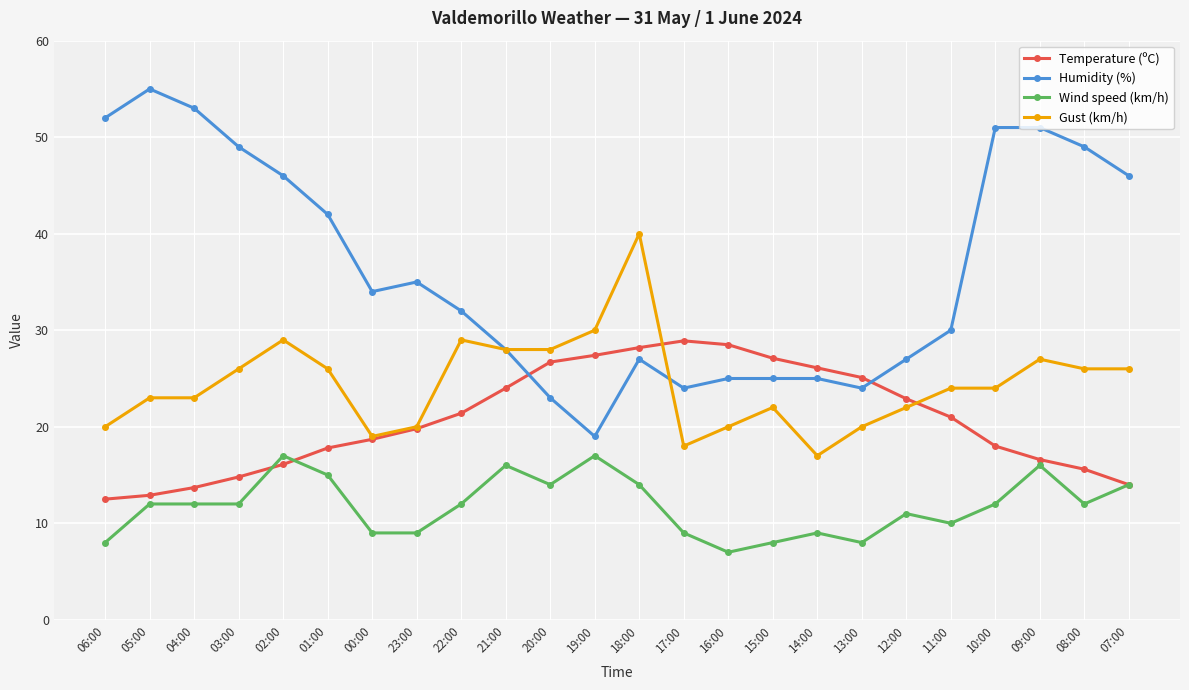

The Humidity (%) series shows 74.0 at 07:00. True or false?

False